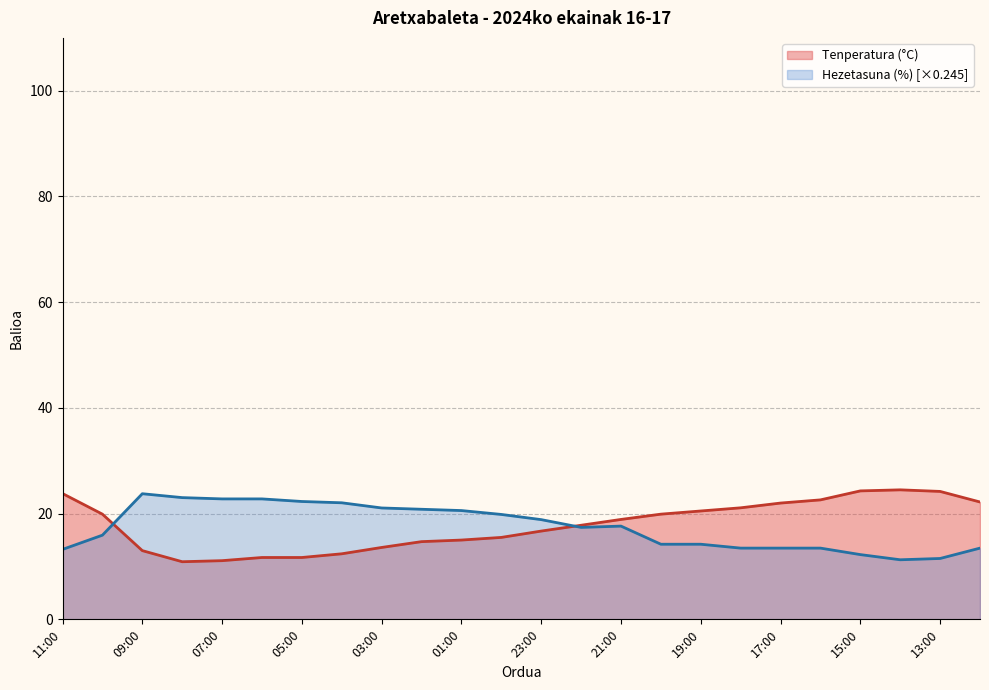

Is it true that Tenperatura (°C) equals 13.0 at 09:00?

True